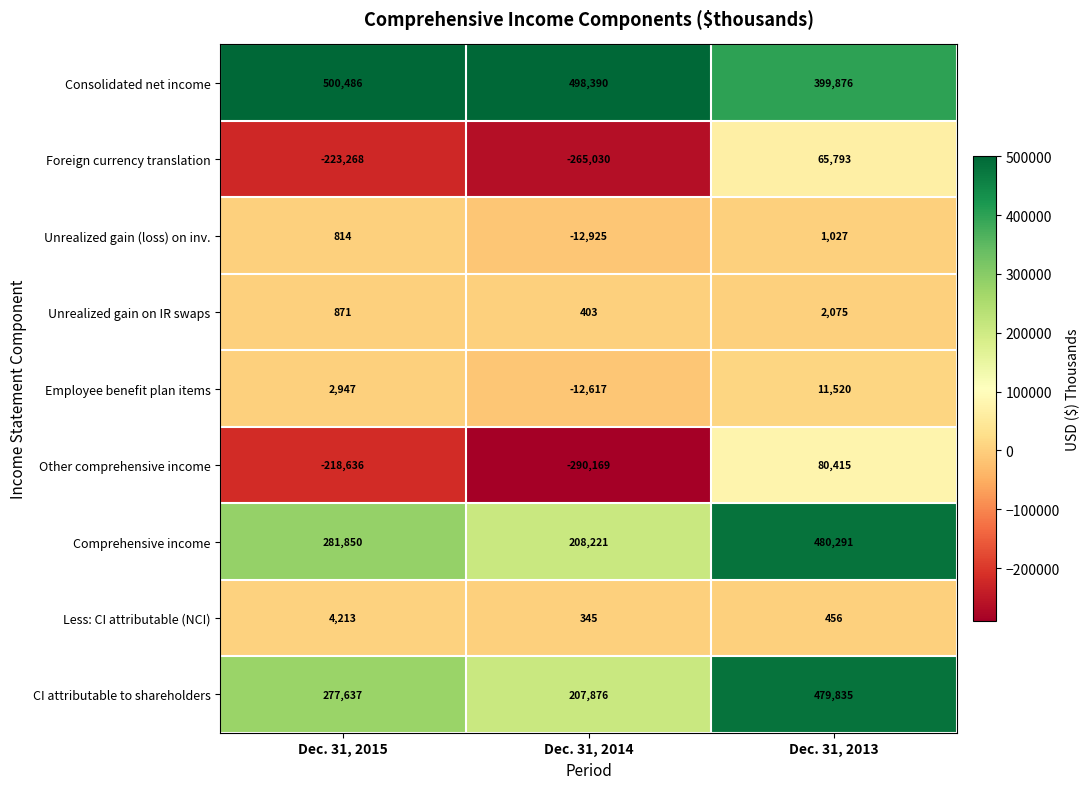

How many Foreign currency translation values are between -265030 and 65793?

3